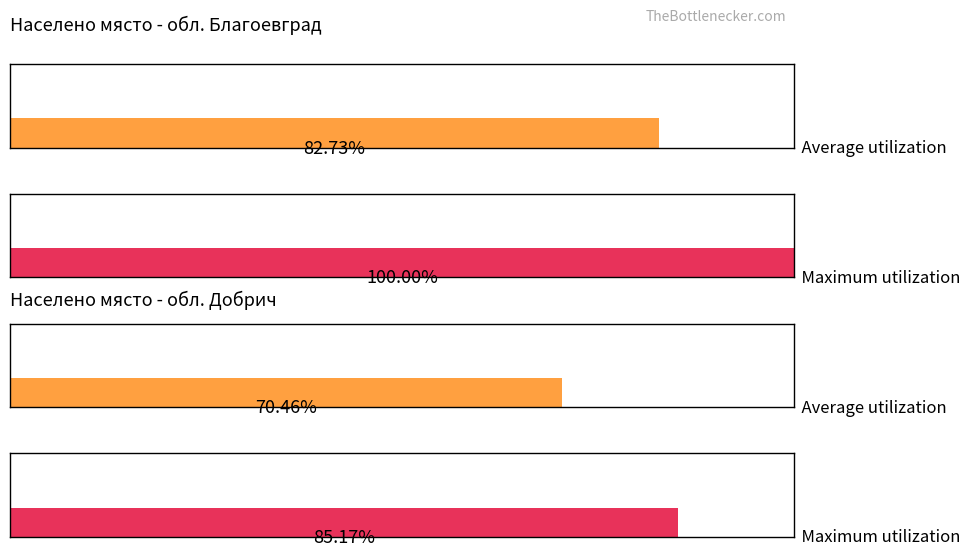

What position from the right is обл. Благоевград?

2